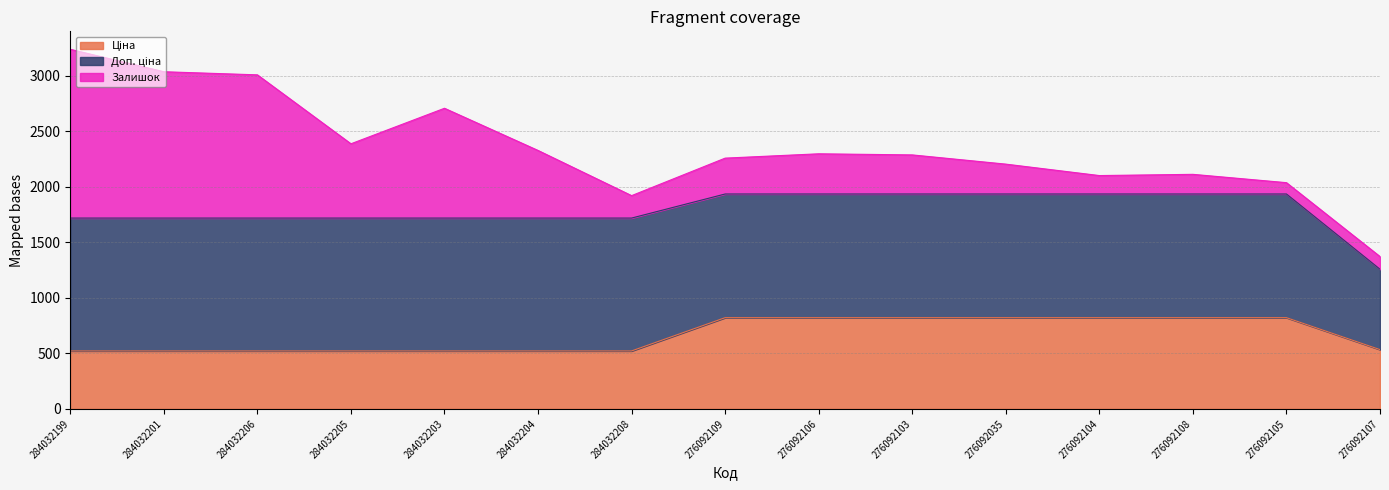

Rank the series at 276092105 from lowest to highest value.

Залишок, Ціна, Доп. ціна